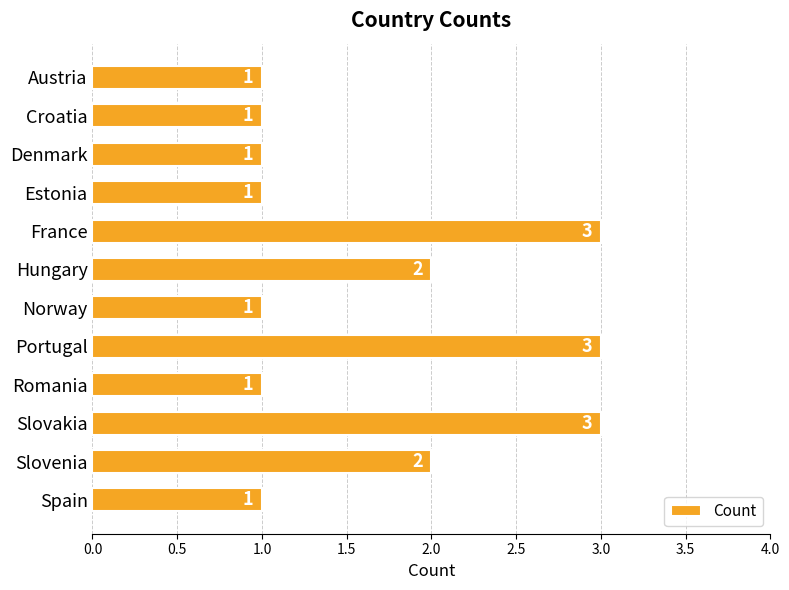

Count the number of categories in the chart.

12